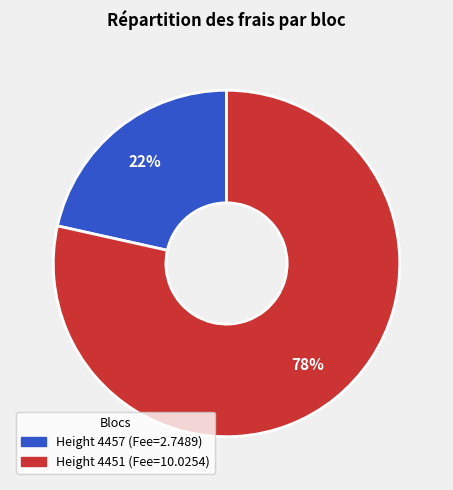

To the nearest percent, what is the average slice percentage?

50%